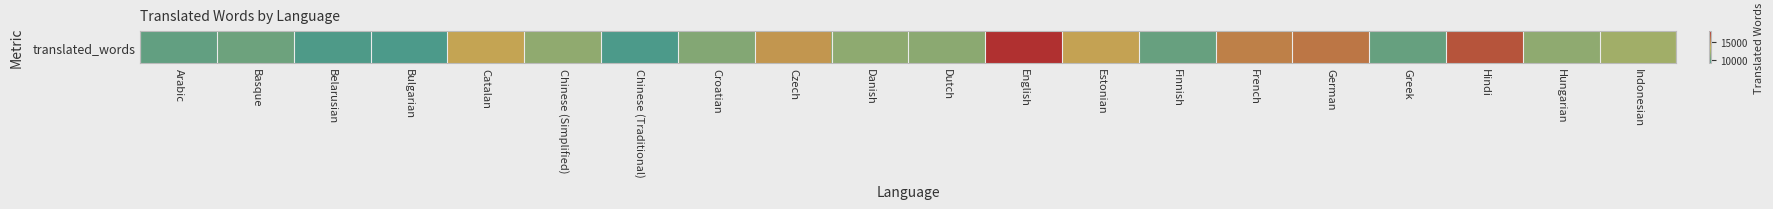

List the labels in order of value, smallest first.

Chinese (Traditional), Bulgarian, Belarusian, Arabic, Greek, Finnish, Basque, Croatian, Dutch, Danish, Hungarian, Chinese (Simplified), Indonesian, Catalan, Estonian, Czech, French, German, Hindi, English